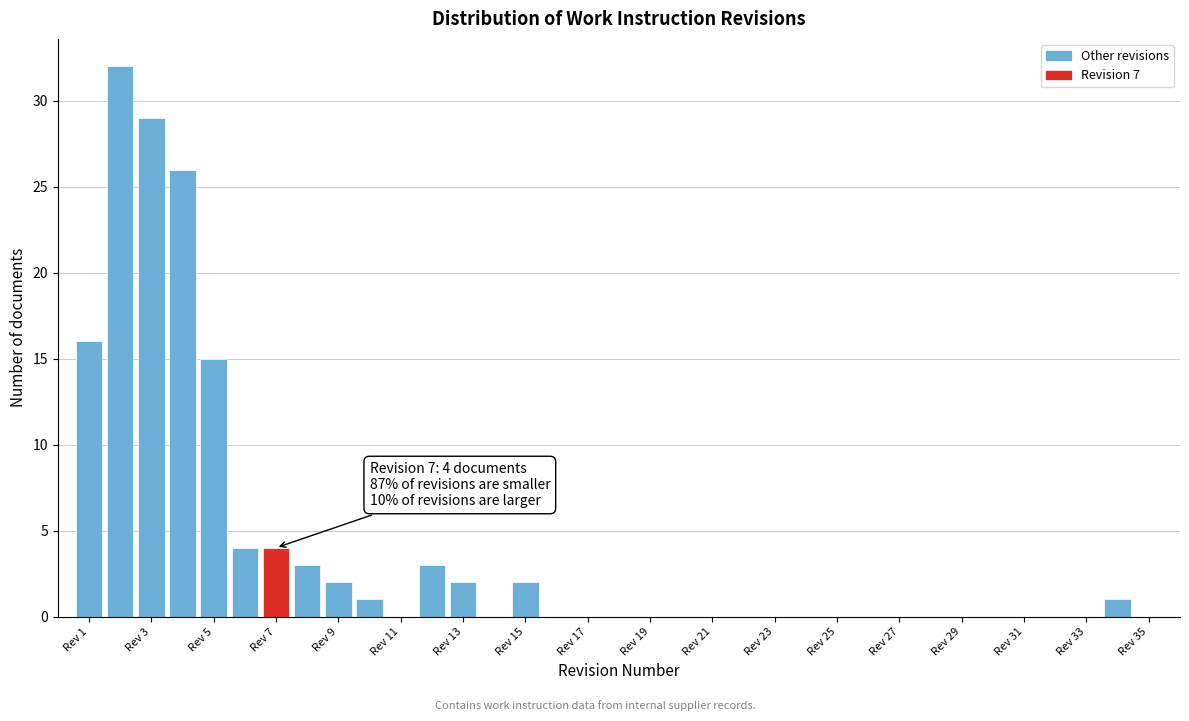

Which range on the x-axis has the tallest bar?

1.5 to 2.5